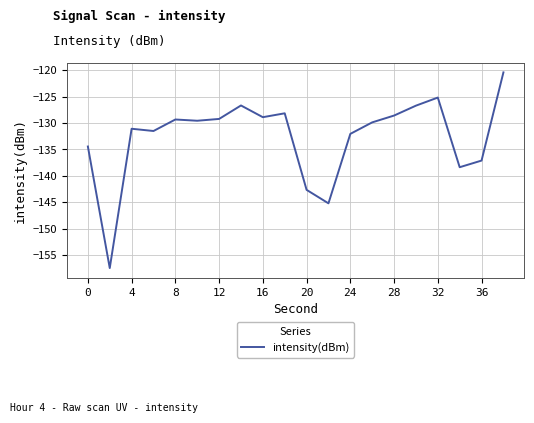

What is the maximum value shown in the chart?

-120.4